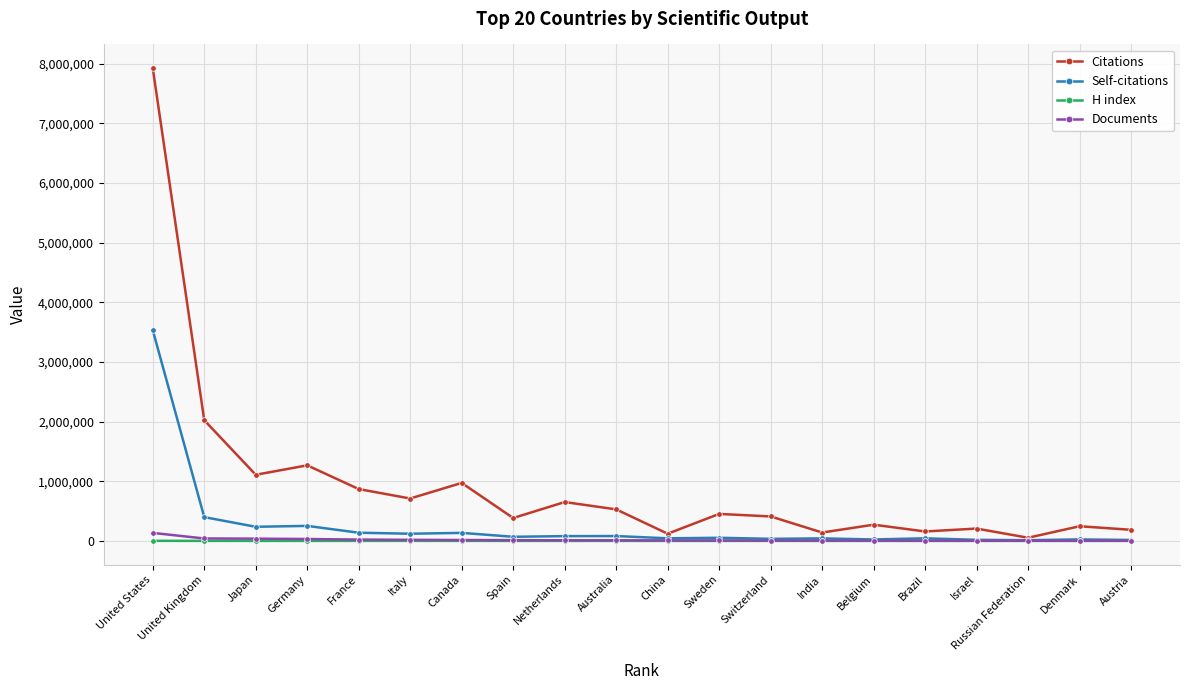

How many series are shown in this chart?

4